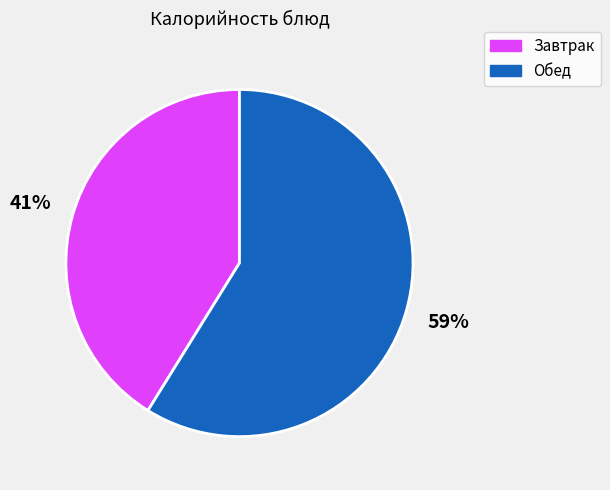

To the nearest percent, what is the combined percentage of Завтрак and Обед?

100%